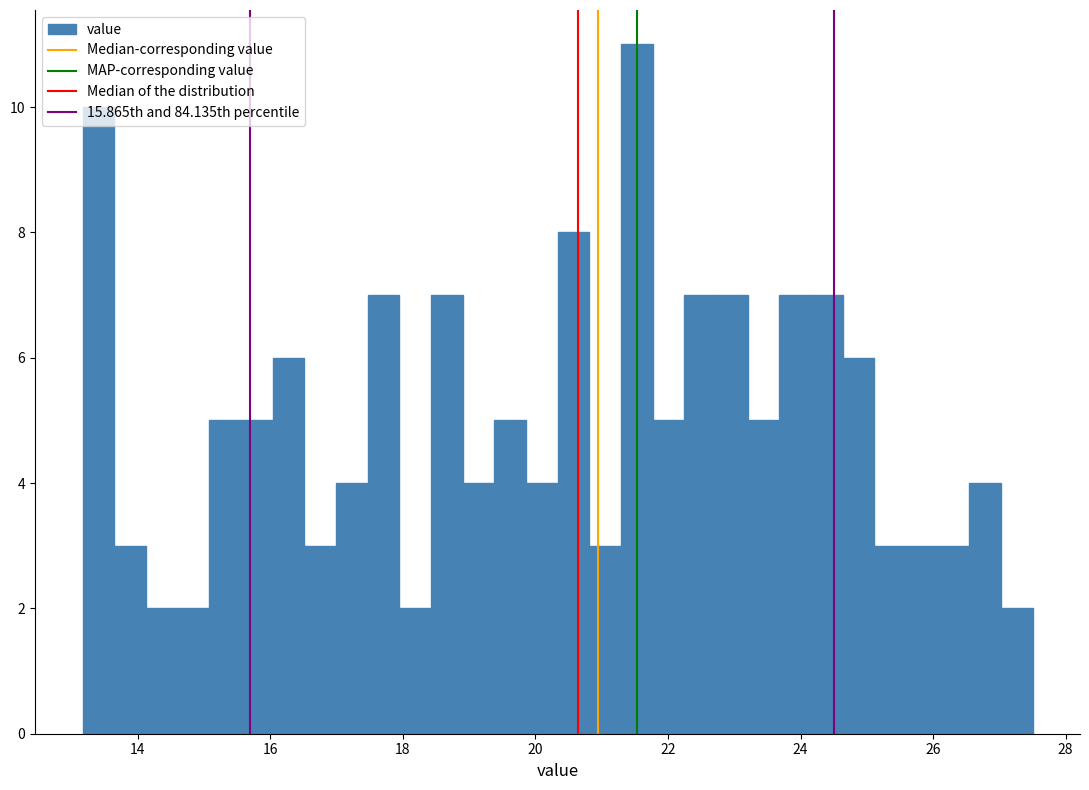

Around what value on the x-axis is the tallest bar? Give the approximate position of its centre, as read against the axis.

21.6